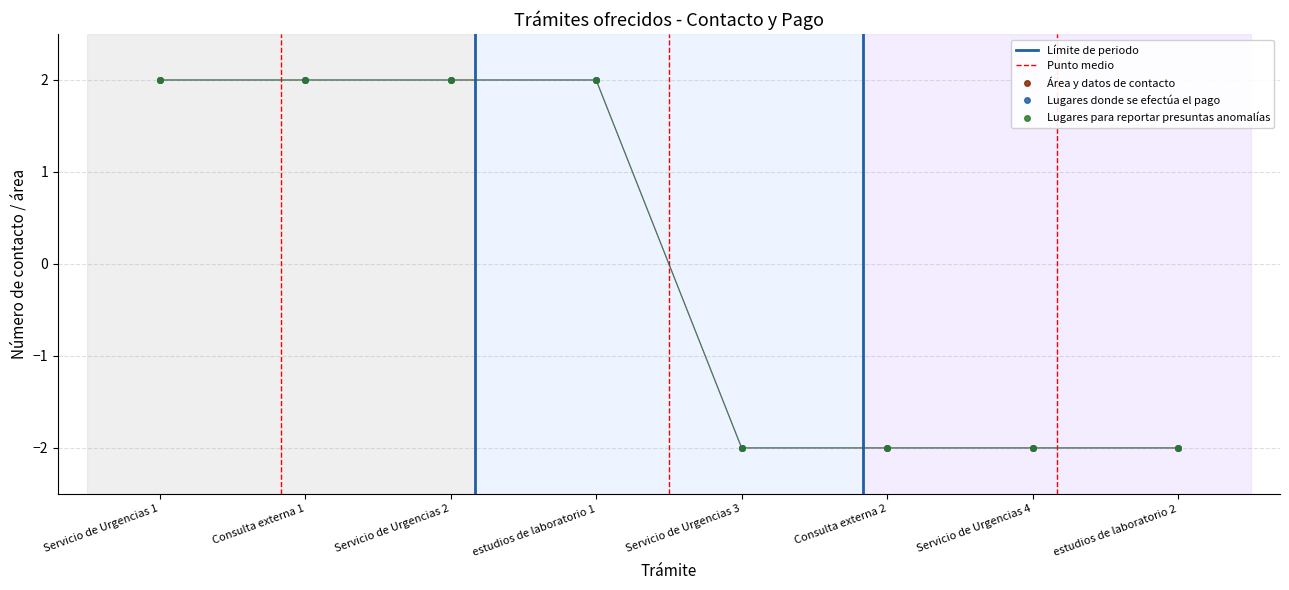

At how many categories does at least one series exceed 1?

4